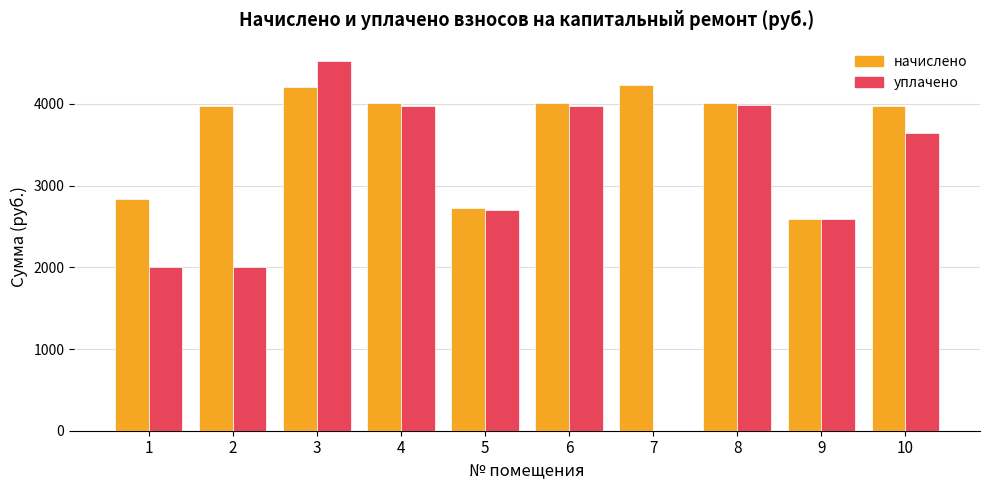

At which category is the sum across all series the highest?

3